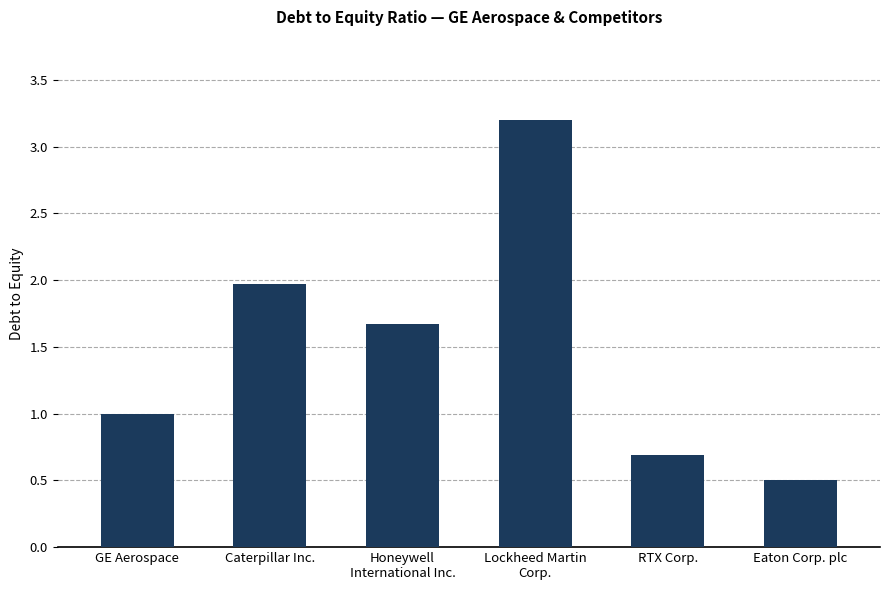

How many bars are there in total?

6